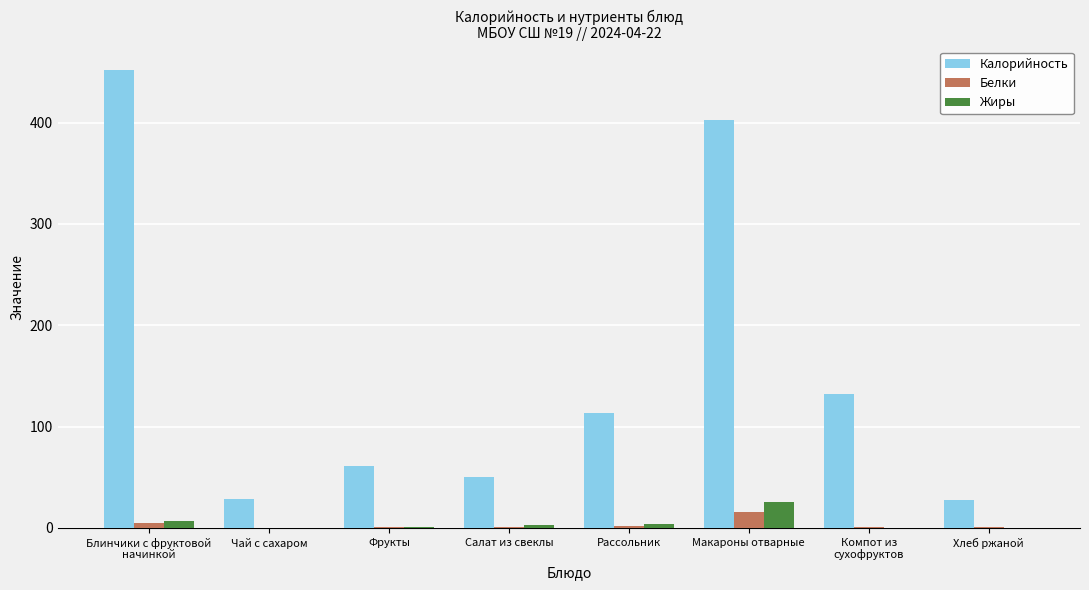

What is the maximum value shown in the chart?

452.3